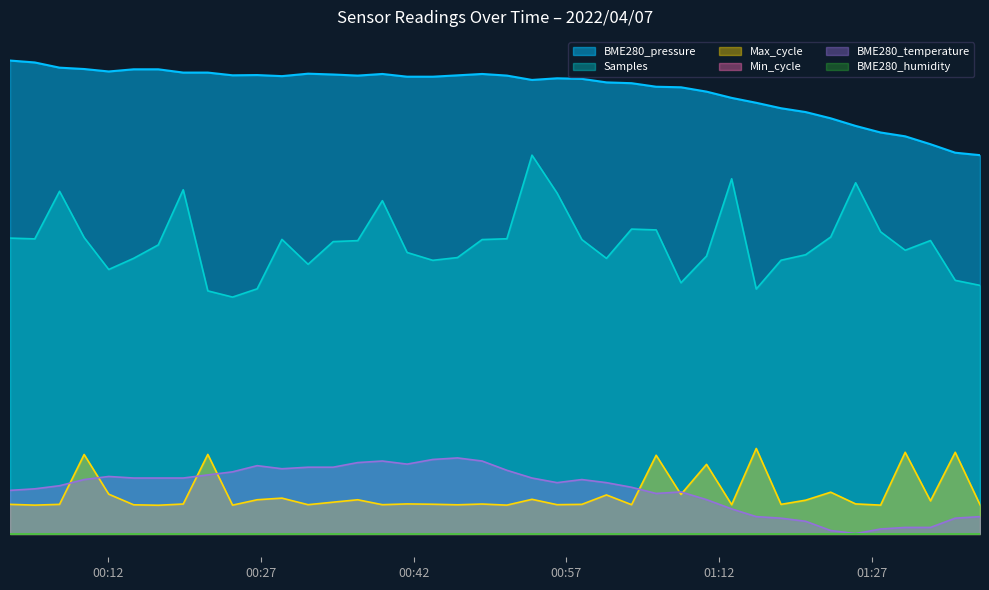

True or false: BME280_temperature and Max_cycle cross at least once.

True